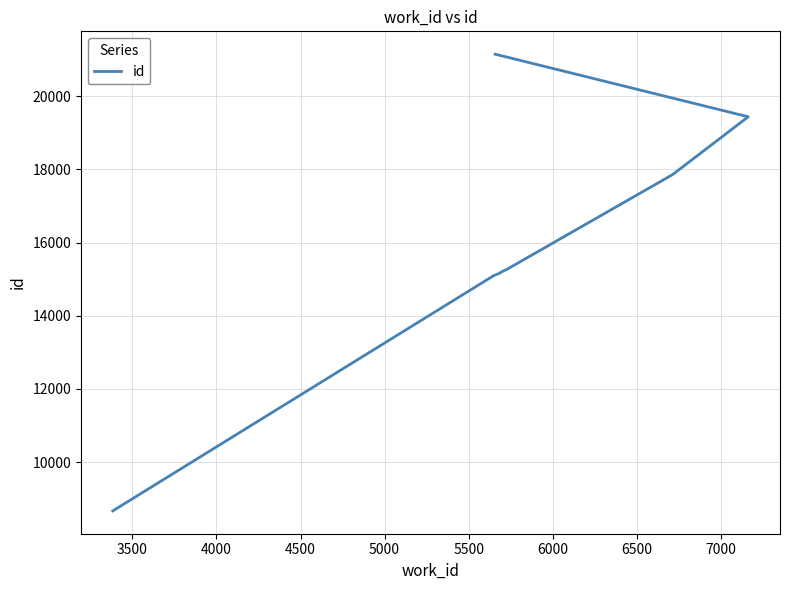

Reading left to right, what are all the values shown in this chart?

8664	15103	15153	15239	15245	15247	15250	17858	19440	21152